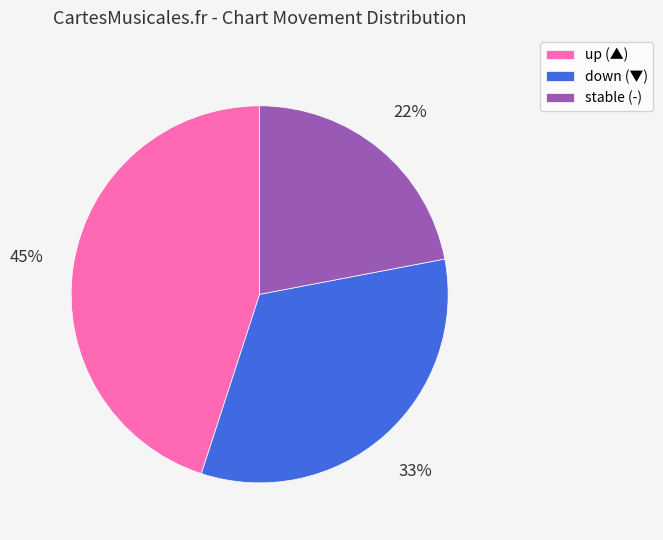

Between down (▼) and up (▲), which is larger?

up (▲)